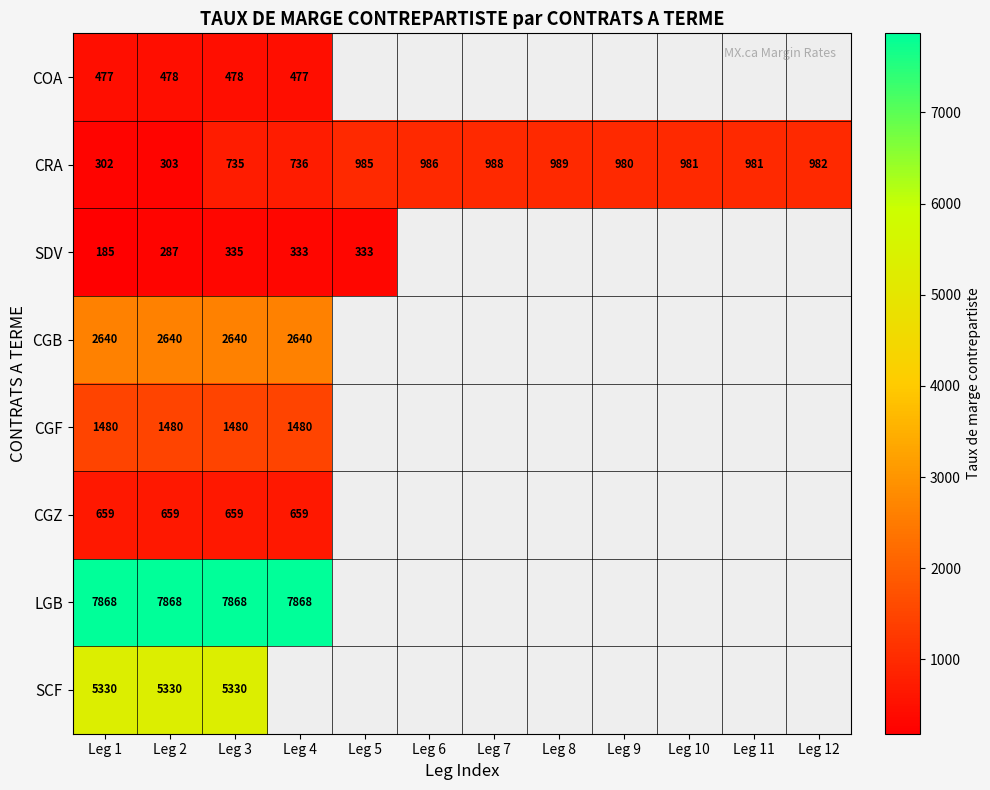

The CGZ series shows 659 at Leg 3. True or false?

True